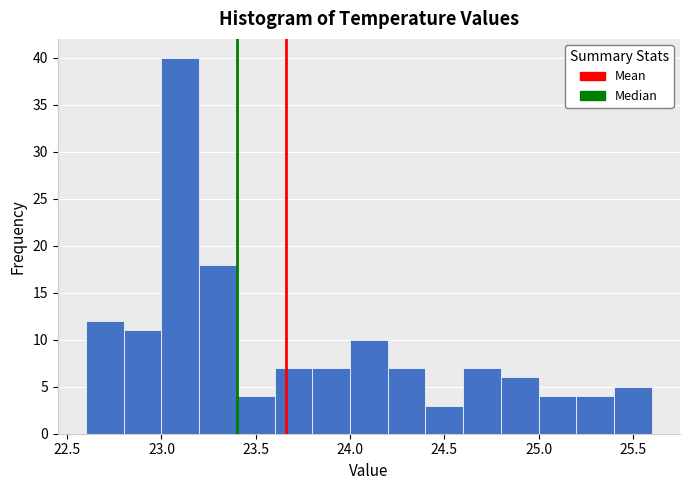

Reading left to right, list every bar in this chart as the range it spans on the x-axis followed by its height. The values are not printed on the chart, so give them approximately, as read against the axis.

22.6 to 22.8: 12
22.8 to 23.0: 11
23.0 to 23.2: 40
23.2 to 23.4: 18
23.4 to 23.6: 4
23.6 to 23.8: 7
23.8 to 24.0: 7
24.0 to 24.2: 10
24.2 to 24.4: 7
24.4 to 24.6: 3
24.6 to 24.8: 7
24.8 to 25.0: 6
25.0 to 25.2: 4
25.2 to 25.4: 4
25.4 to 25.6: 5